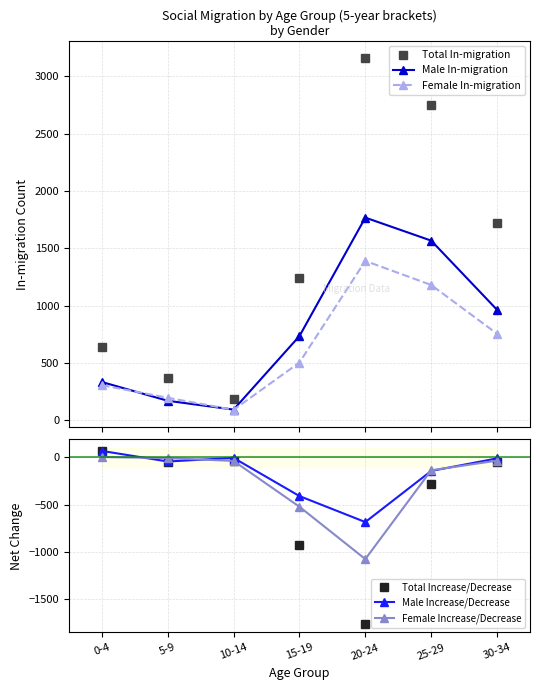

How many interior local peaks does the Male In-migration series have?

1